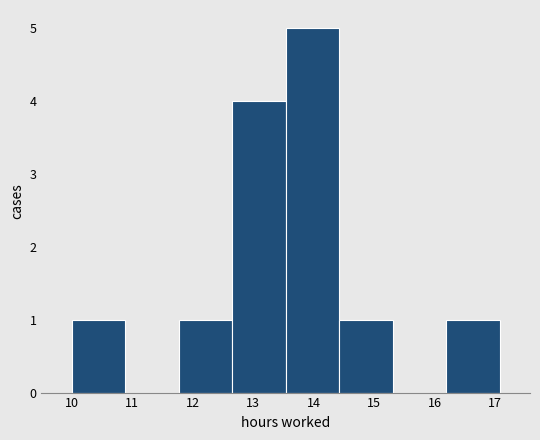

How tall is the bar that spans 10.0 to 10.9 on the x-axis? Neither the bar edges nor the heights are printed on the chart, so give them approximately, as read against the axes.

1